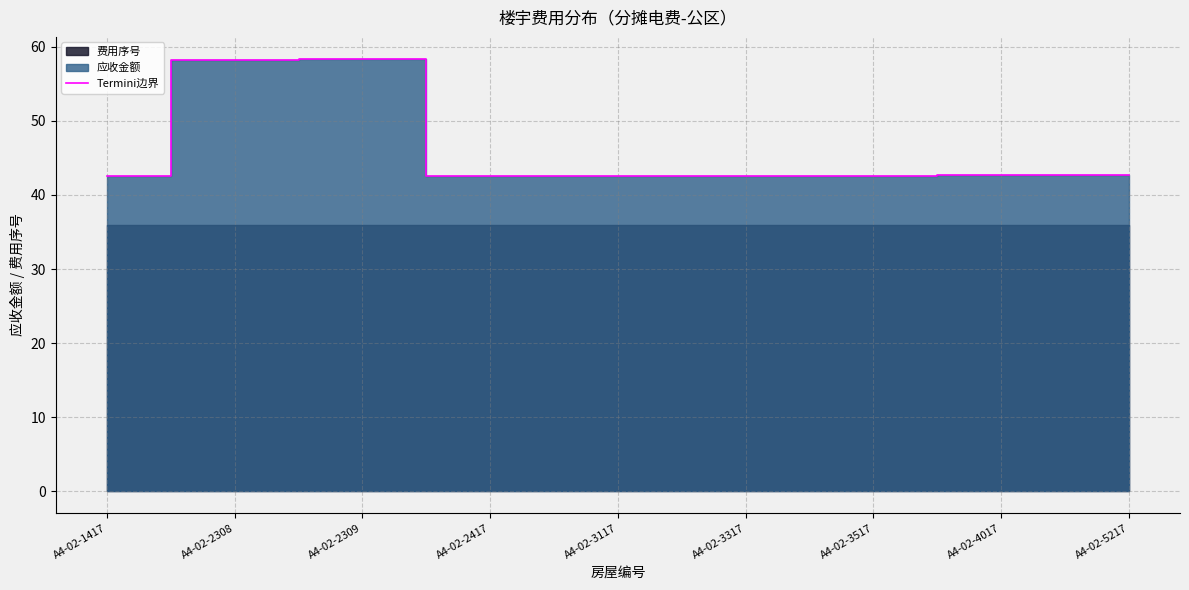

Between A4-02-3317 and A4-02-4017, which is larger?

A4-02-4017